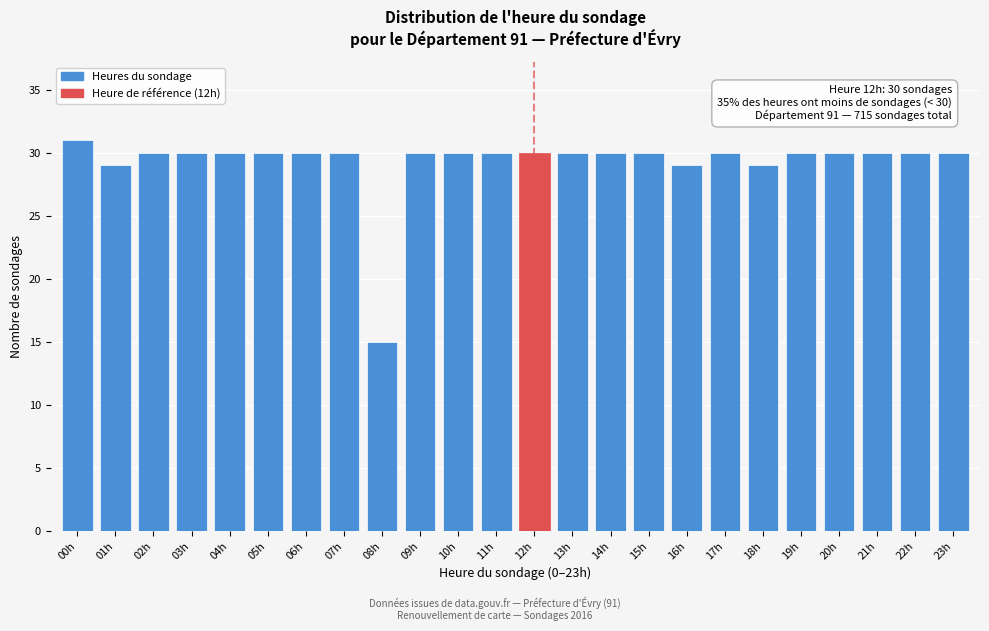

Reading right to left, what are all the values shown in this chart?

23h=30	22h=30	21h=30	20h=30	19h=30	18h=29	17h=30	16h=29	15h=30	14h=30	13h=30	12h=30	11h=30	10h=30	09h=30	08h=15	07h=30	06h=30	05h=30	04h=30	03h=30	02h=30	01h=29	00h=31